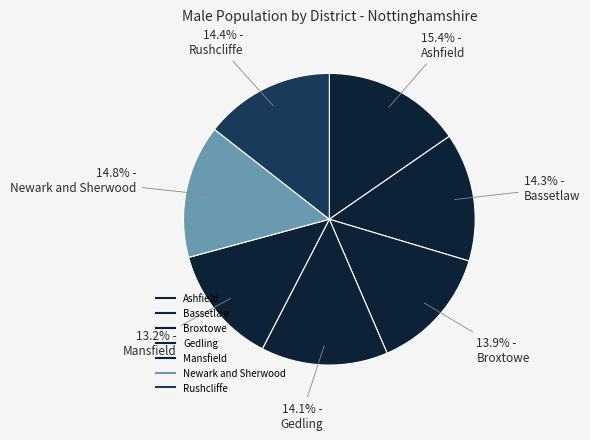

To the nearest percent, what is the difference between the largest and smallest slice percentages?

2%